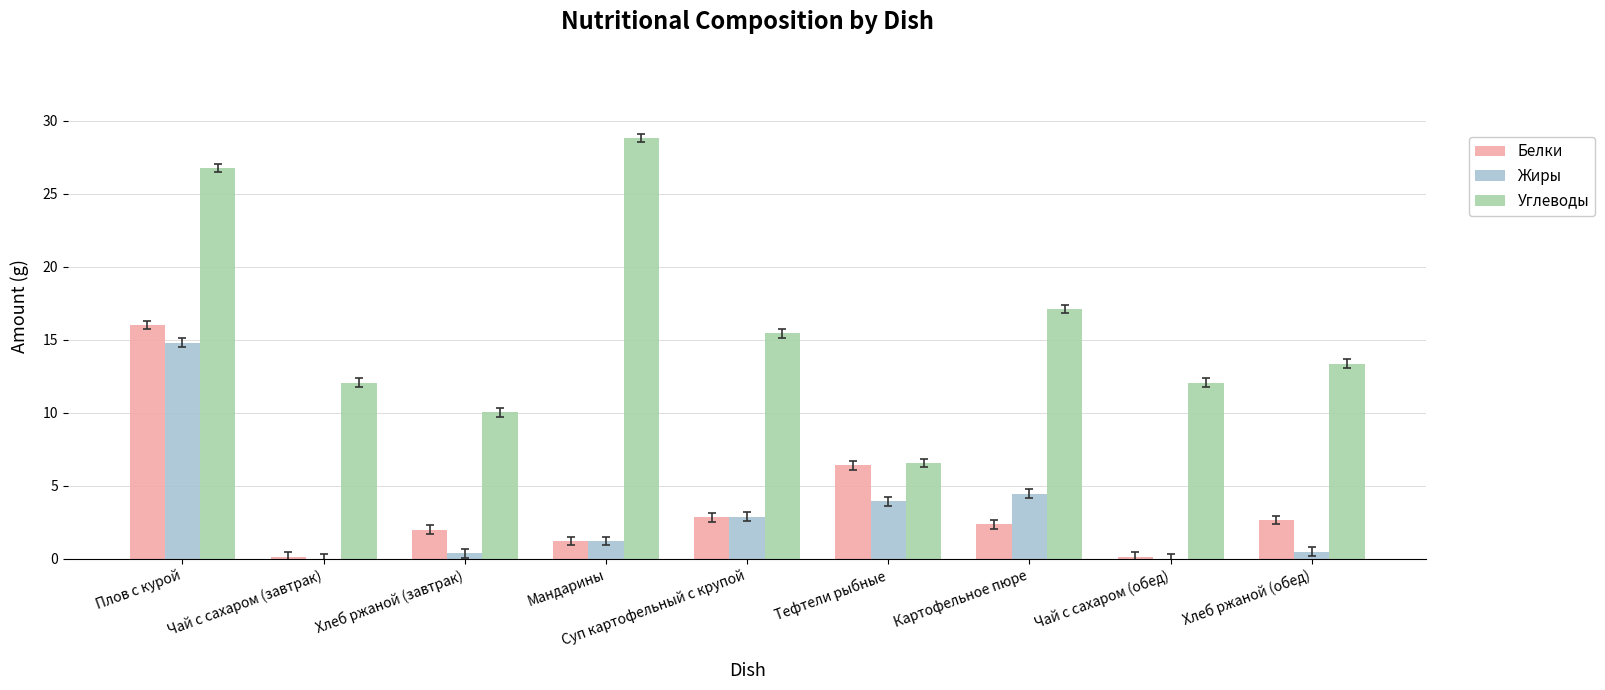

Are the bars horizontal?

No